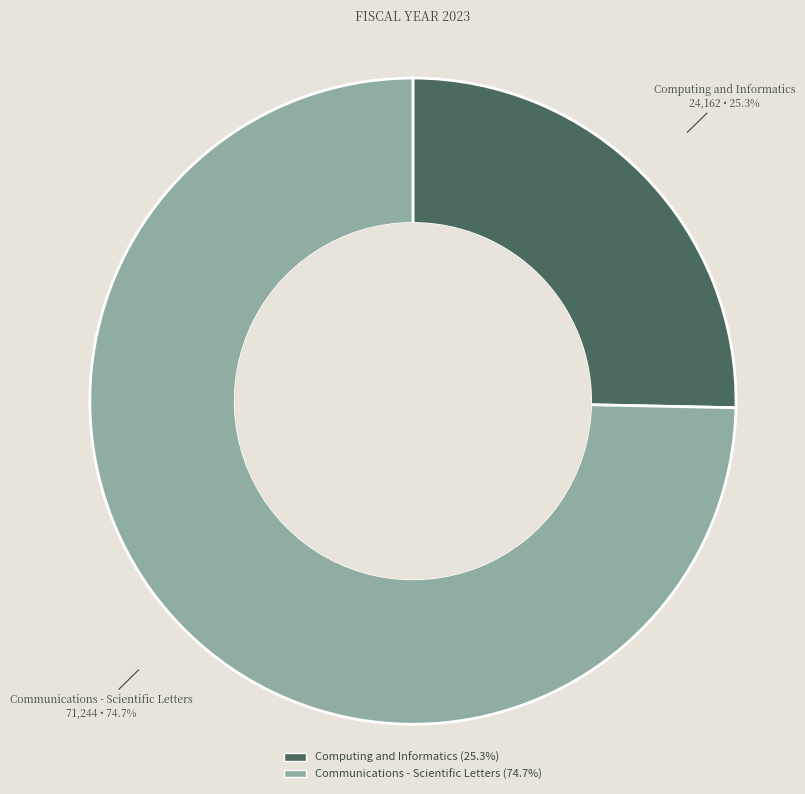

To the nearest percent, what portion does Computing and Informatics represent?

25%